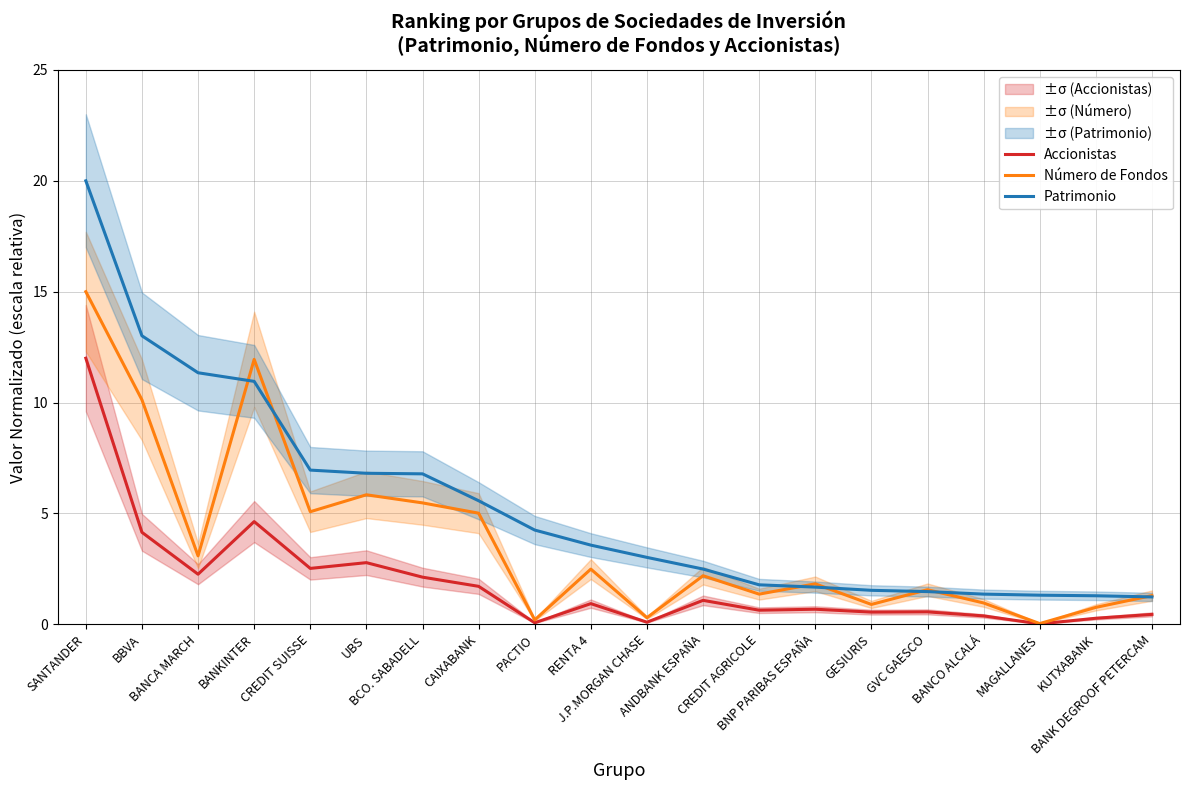

True or false: Accionistas and Número de Fondos intersect in this chart.

False